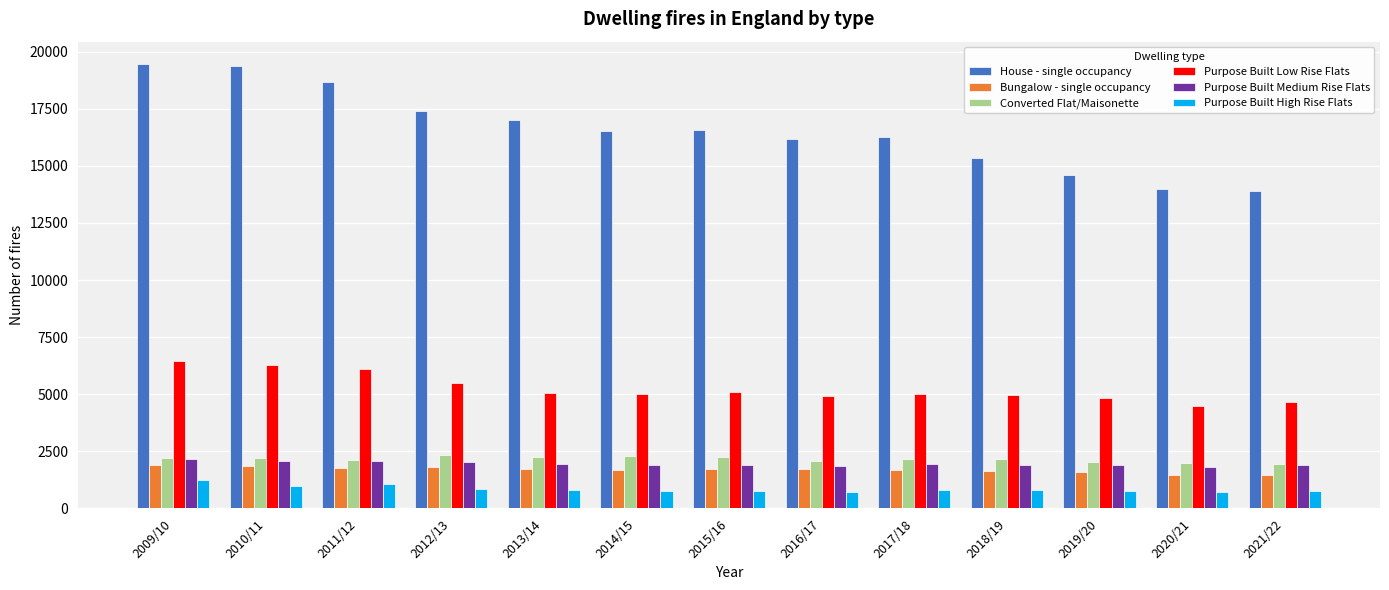

How many bars are there in each group?

6